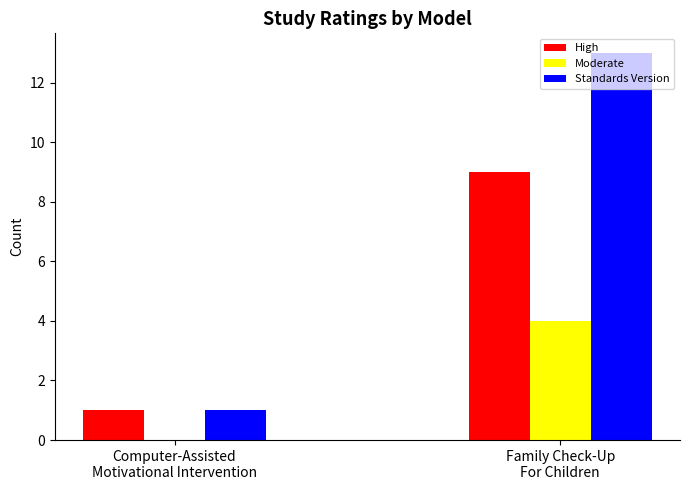

What is the maximum value shown in the chart?

13